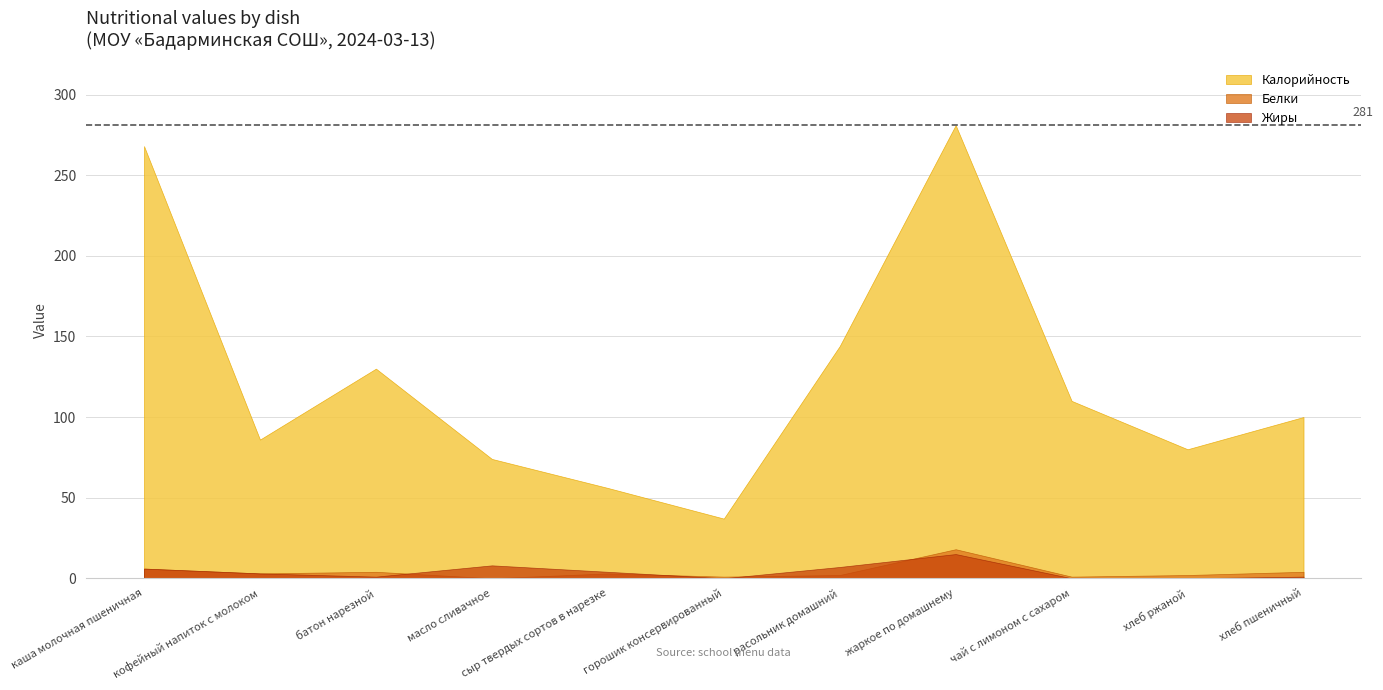

What position from the right is батон нарезной?

9